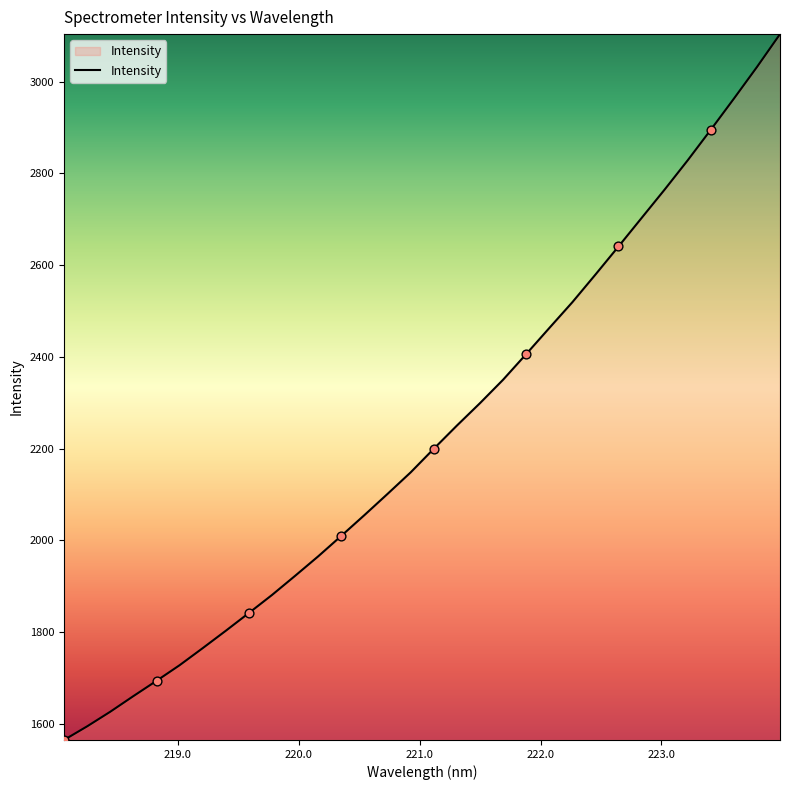

What is the greatest value displayed?

3103.4